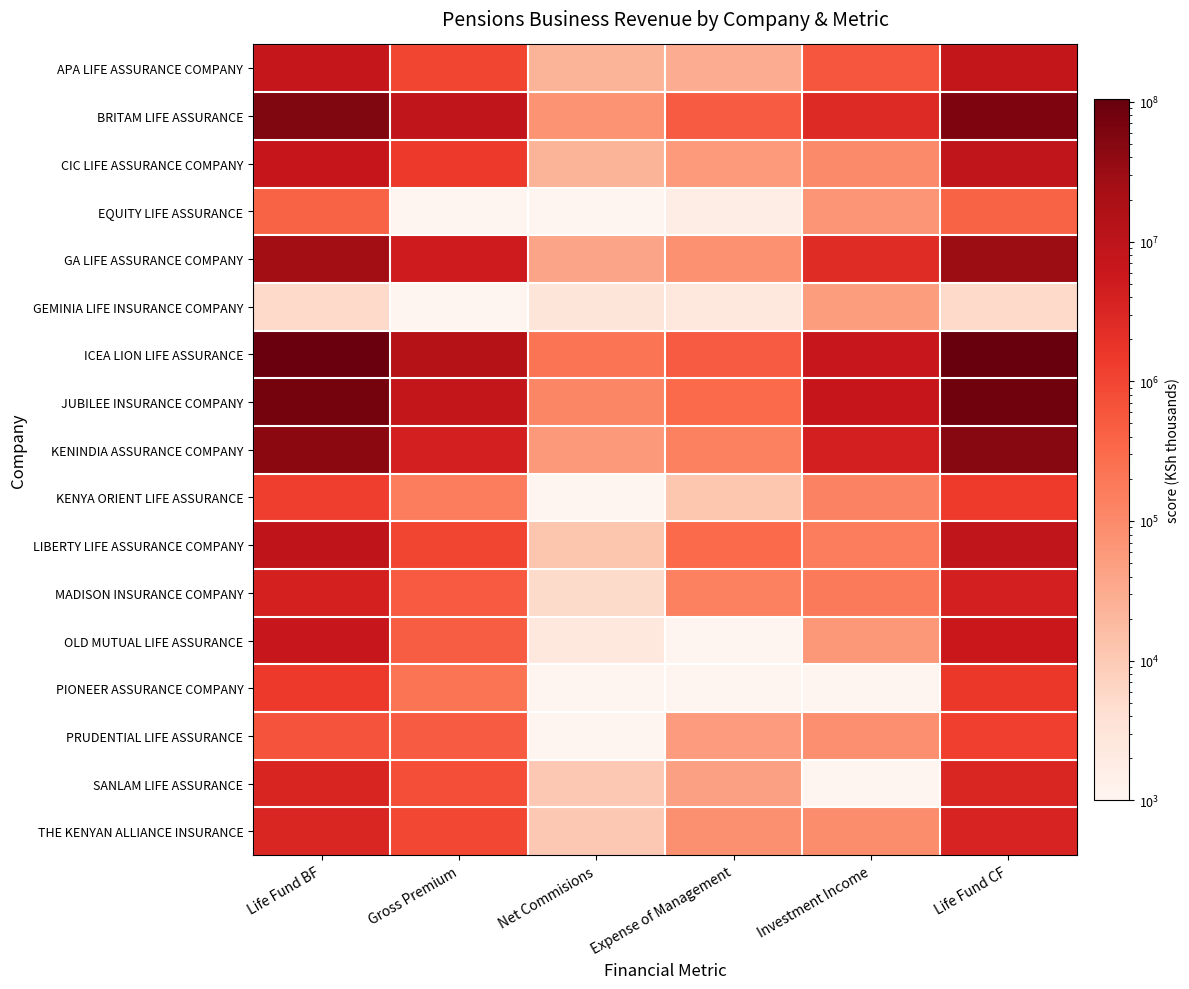

How many data points does each series have?

6